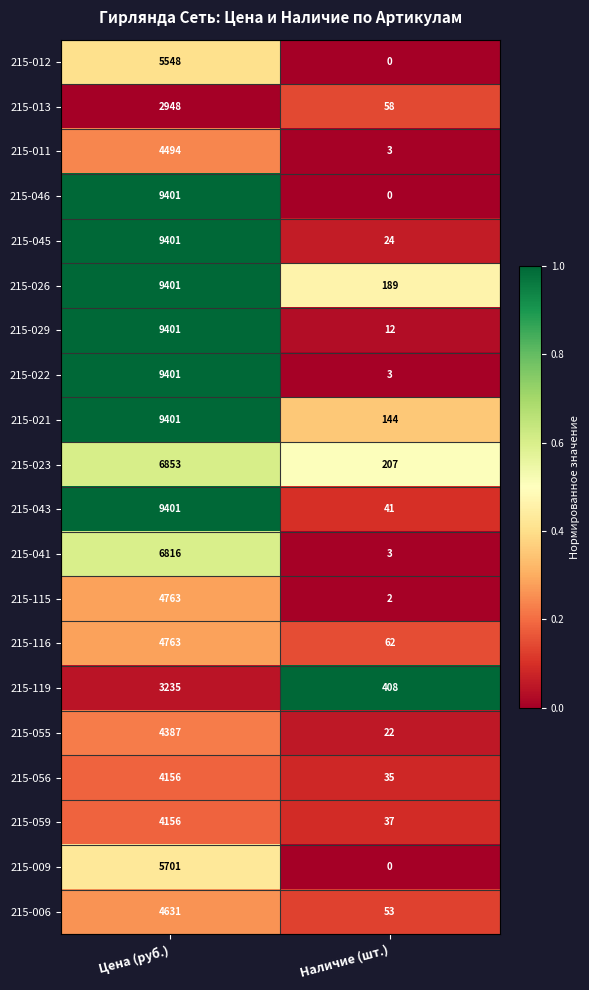

What is the total value across all series at Наличие (шт.)?

1303